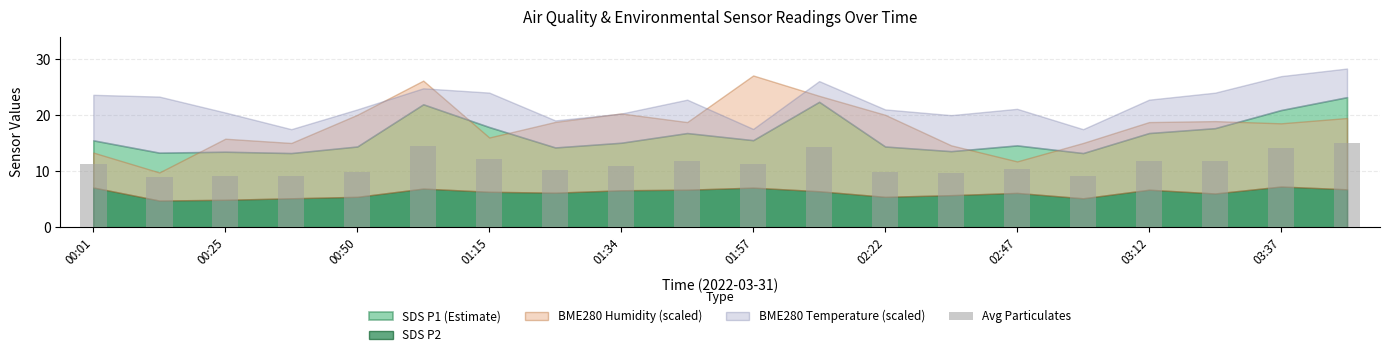

What is the sum of all values?

225.4